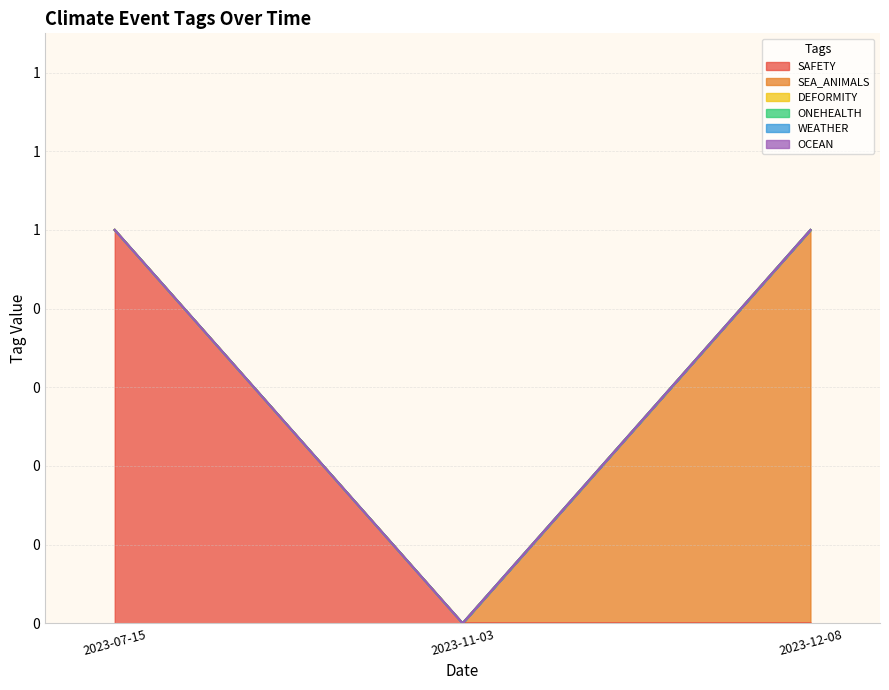

Rank the categories by WEATHER value from lowest to highest.

2023-07-15, 2023-12-08, 2023-11-03